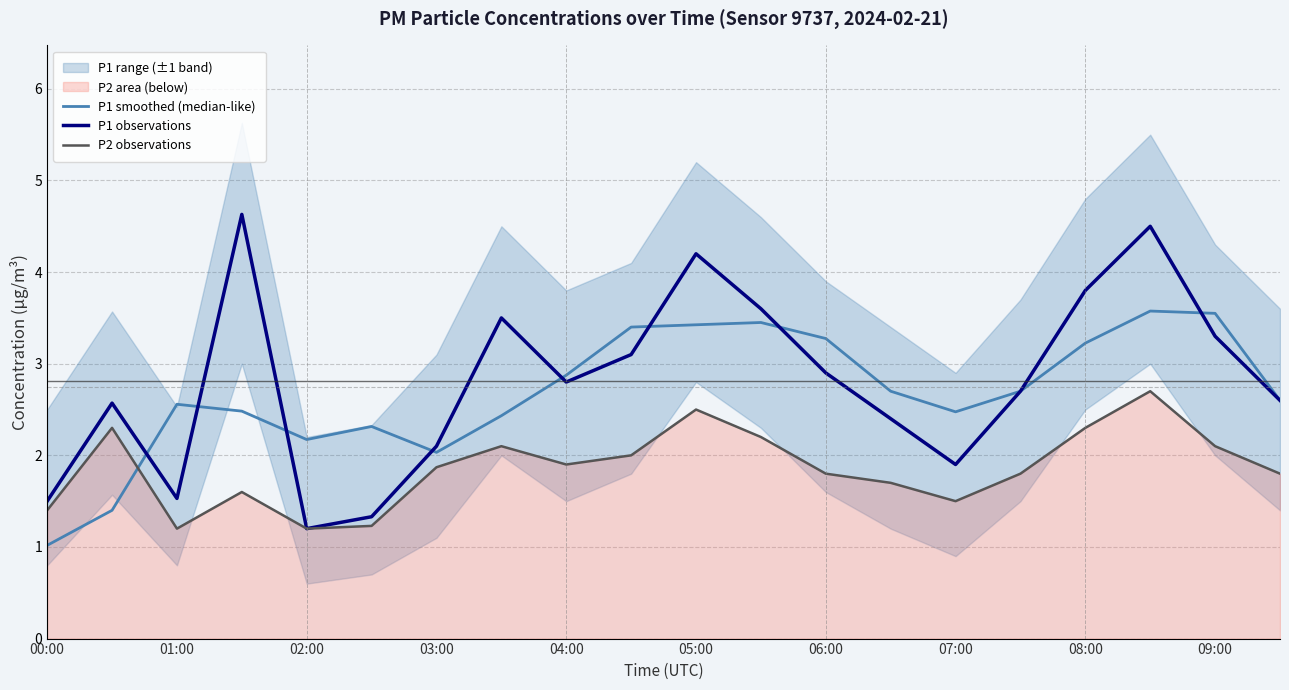

Is it true that P1 smoothed (median-like) equals 1.0 at 00:00?

True